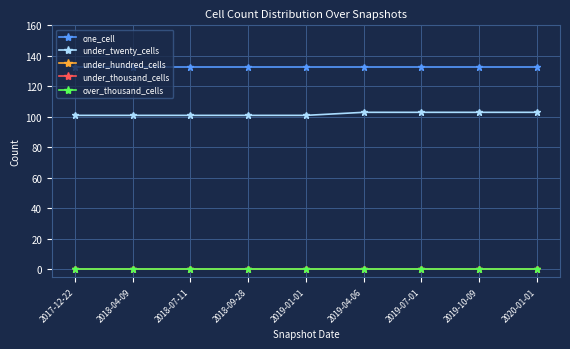

At which label does one_cell reach its minimum?

2017-12-22